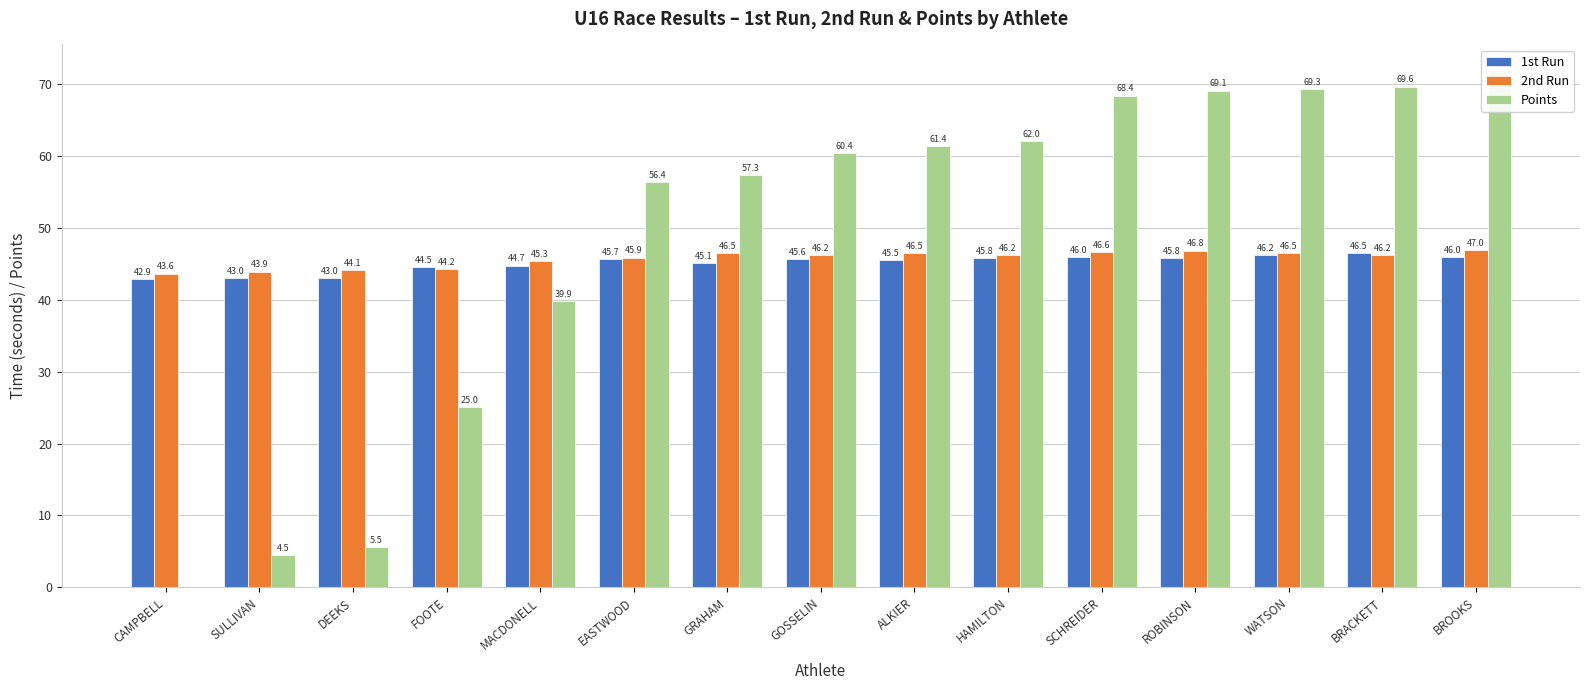

How many categories are shown in the chart?

15